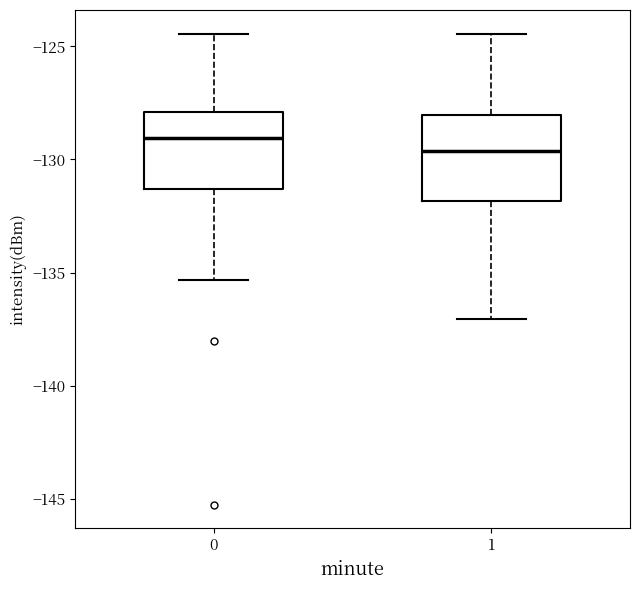

Reading left to right, transcribe this box plot: for each box, give where its median line is, the range the box spans, and where its two whiskers end, as read against the y-axis. The values are not printed on the chart, so give them approximately, as read against the axis.

0: median -129.0, box -131.5 to -128.0, whiskers -135.5 to -124.5
1: median -129.5, box -132.0 to -128.0, whiskers -137.0 to -124.5